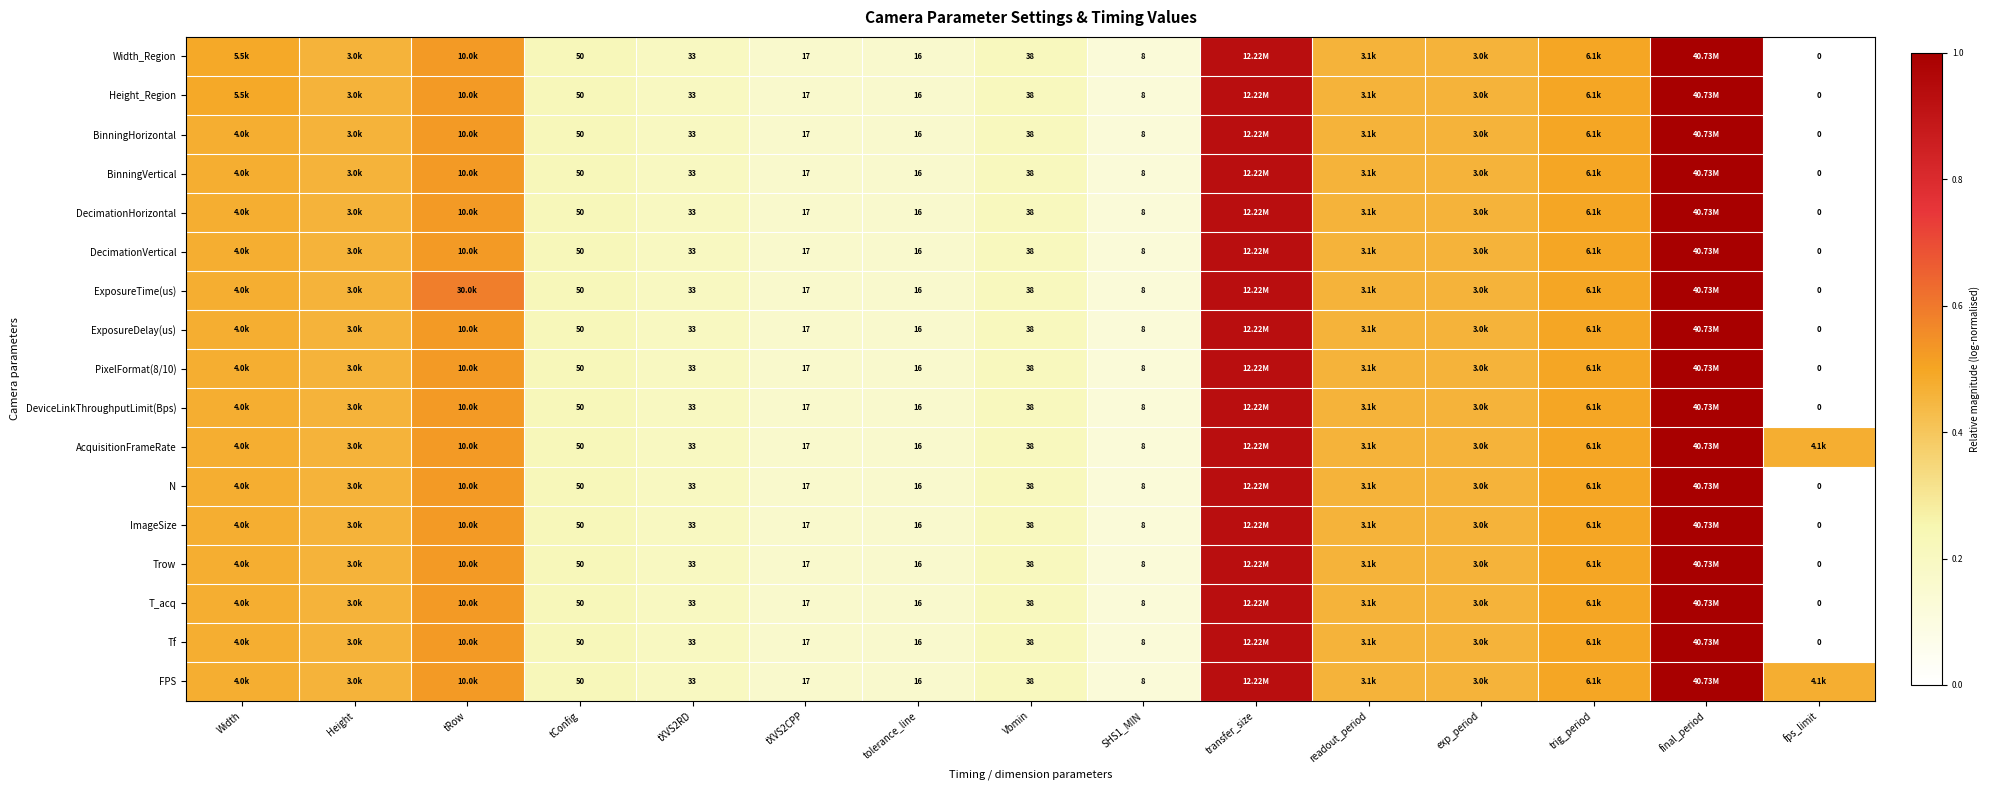

How many distinct data groups are displayed?

17